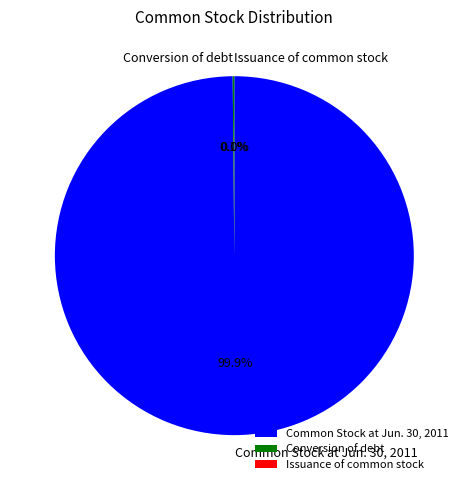

Is the sum of Conversion of debt and Common Stock at Jun. 30, 2011 greater than half?

Yes